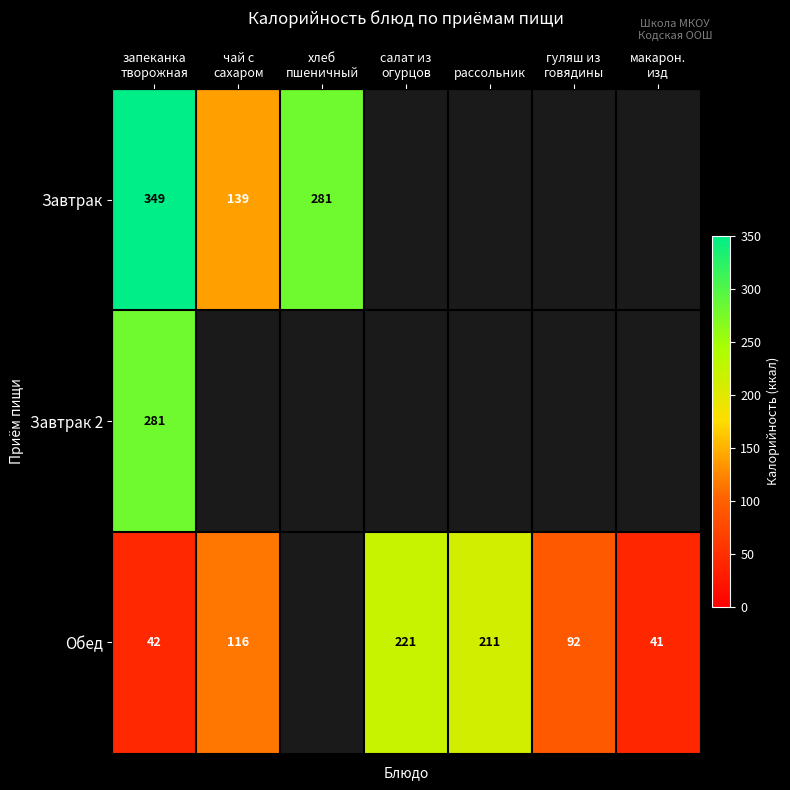

How many categories are shown in the chart?

7